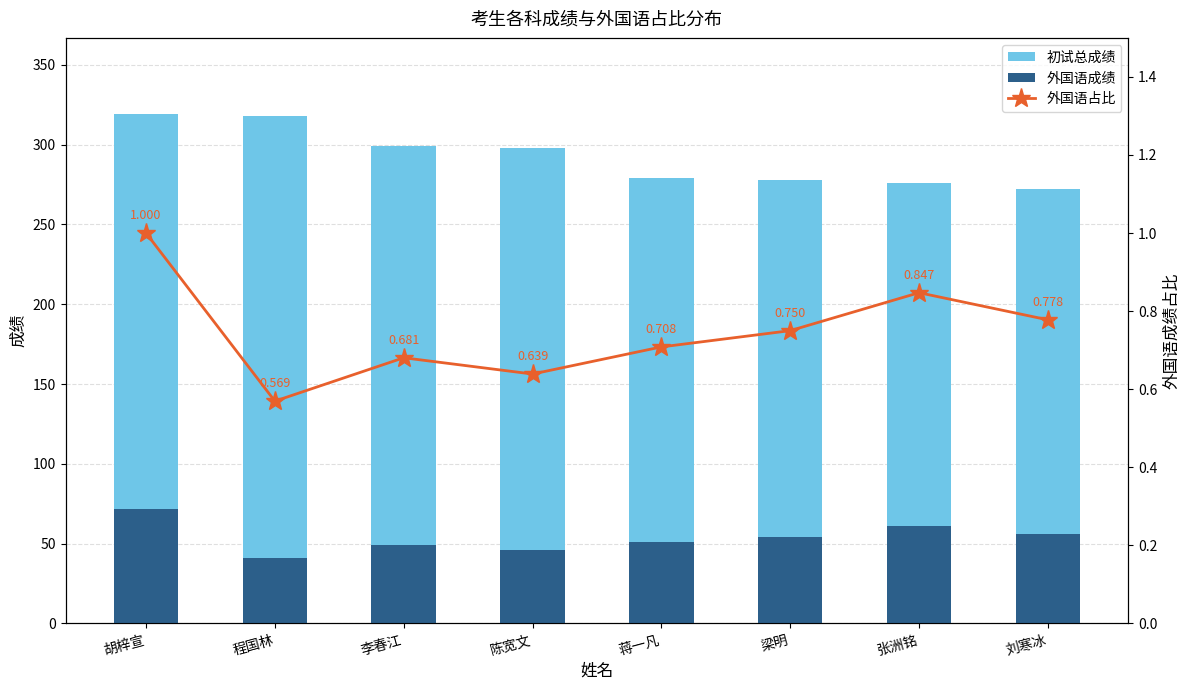

How many distinct data groups are displayed?

3